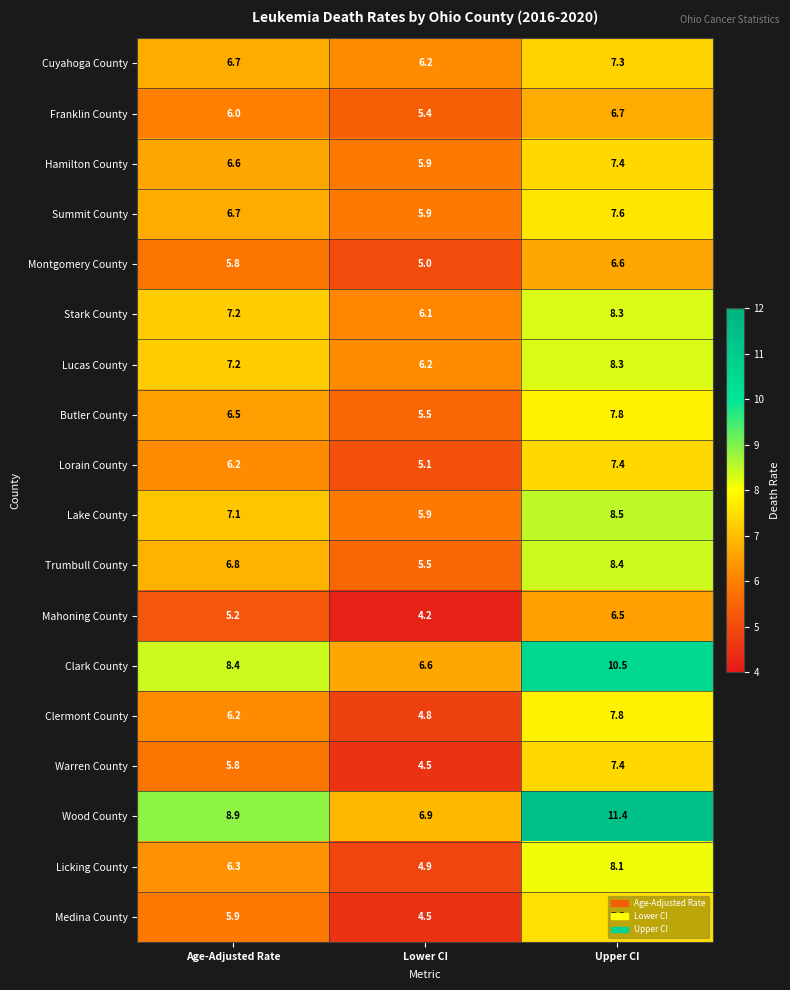

How many distinct data groups are displayed?

18